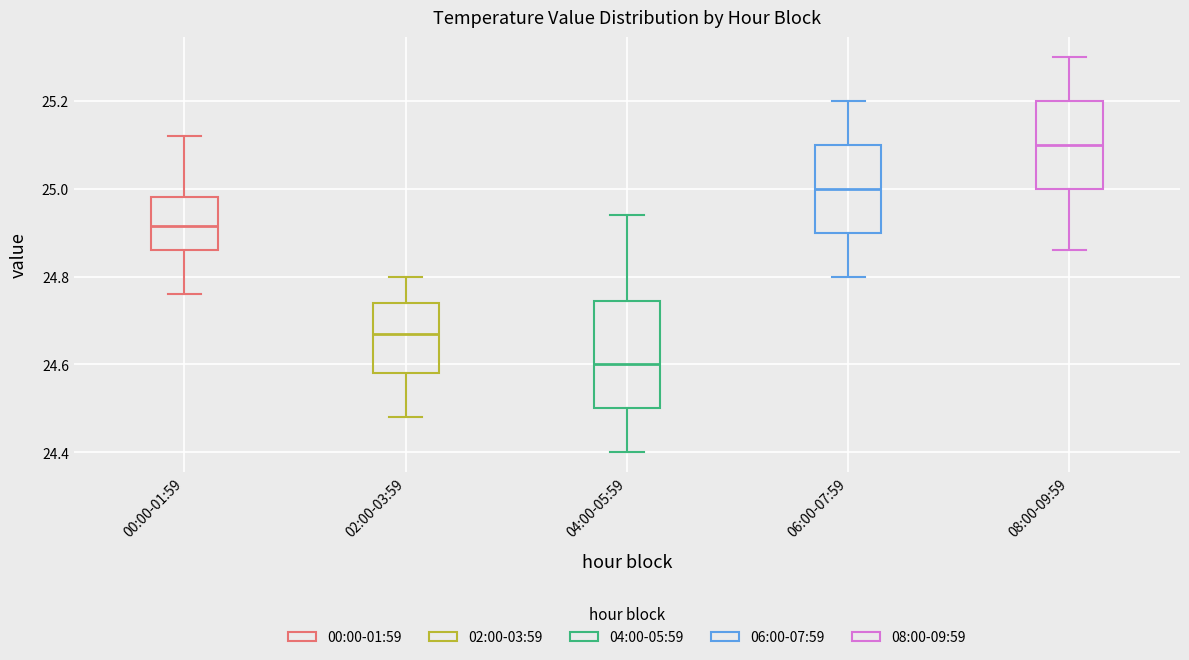

Which box's median line is the lowest?

04:00-05:59